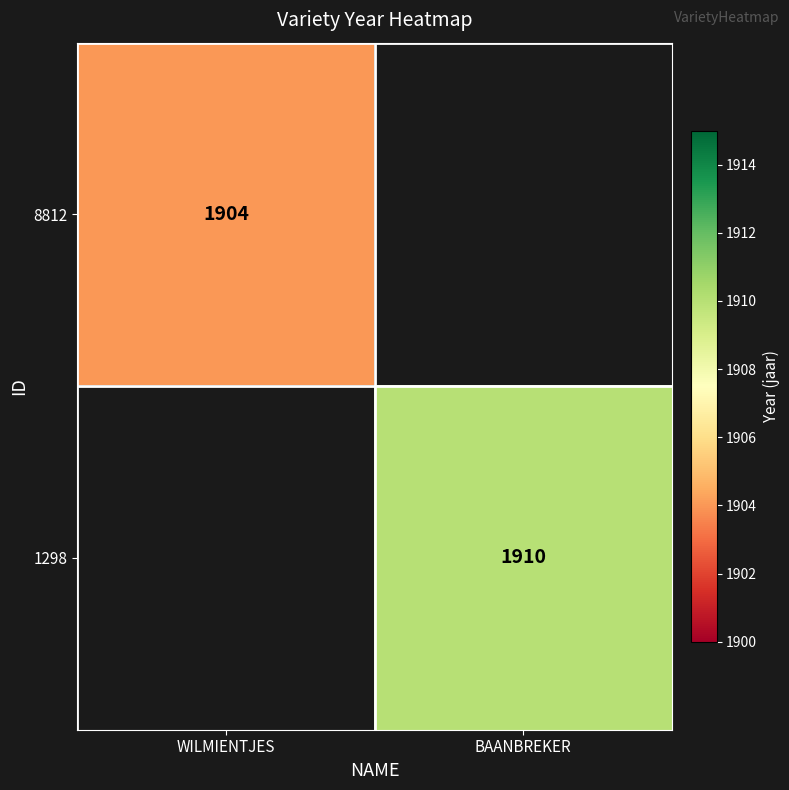

Is it true that 1298 equals 1227 at BAANBREKER?

False